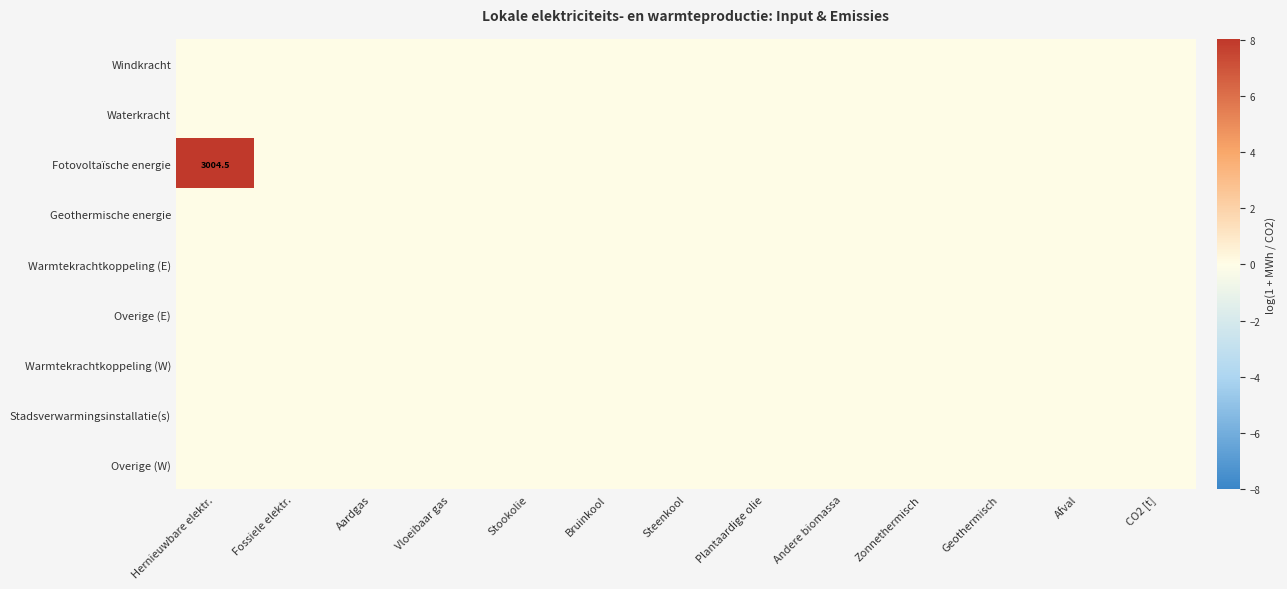

Which series has the widest spread of values?

Fotovoltaïsche energie